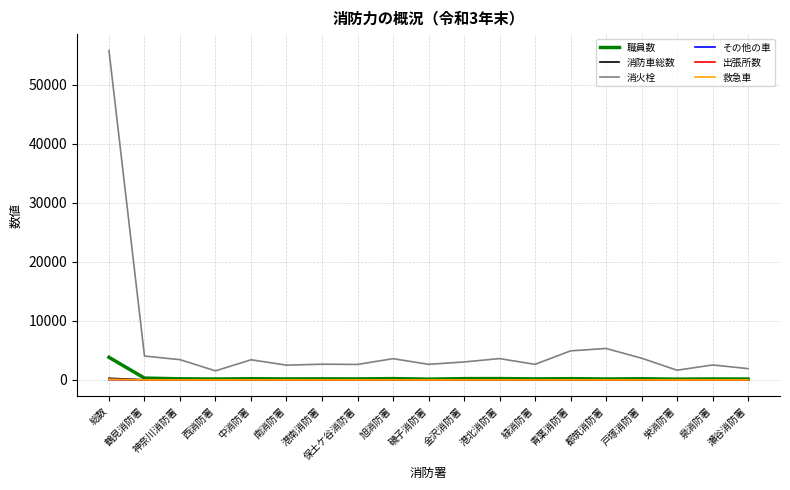

How many lines are shown in the chart?

6